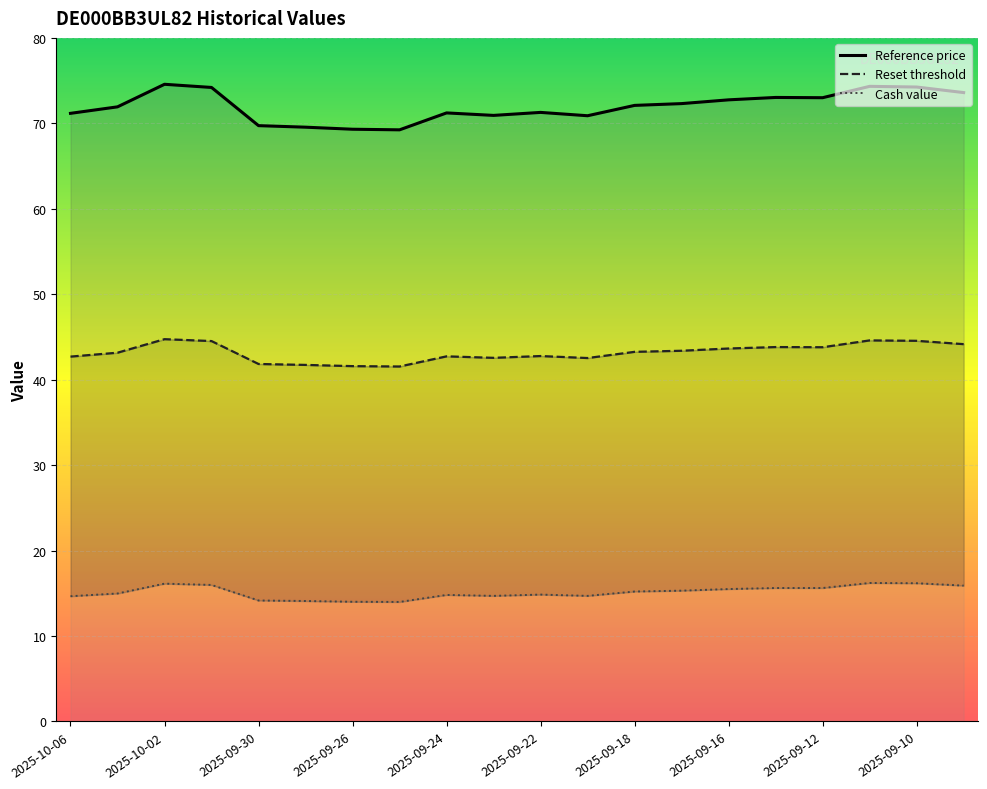

Which series changed the most between 2025-09-10 and 17?

Reference price